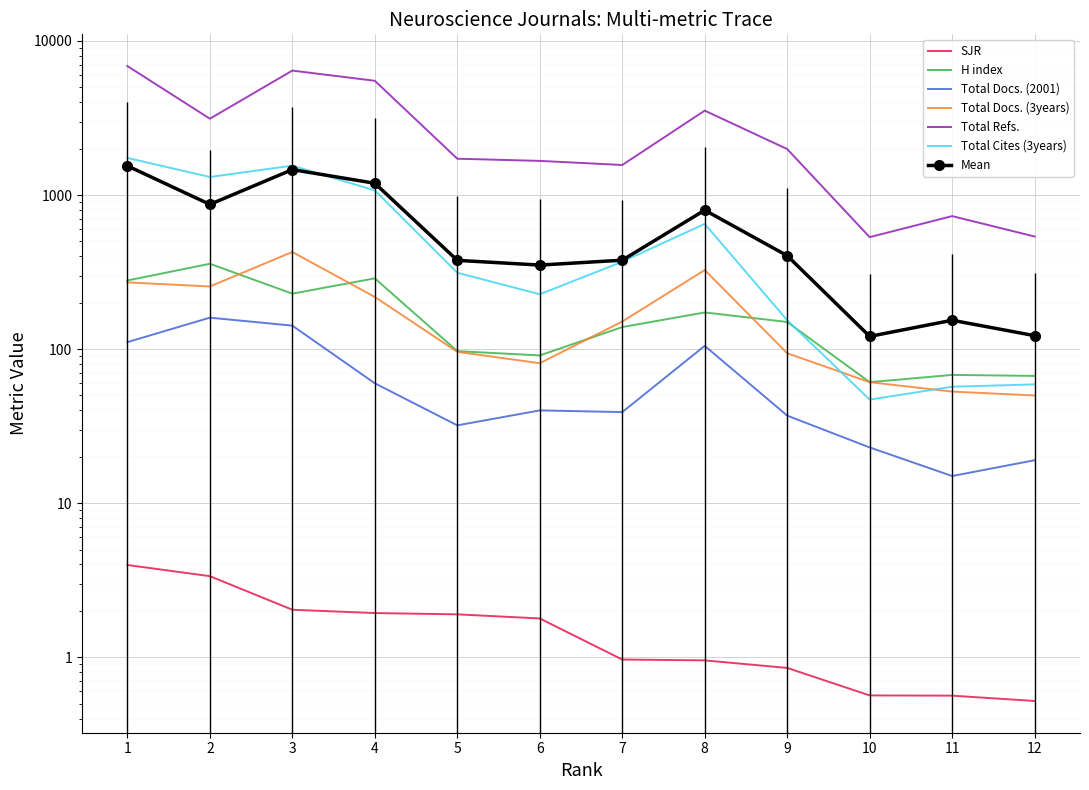

True or false: H index and Total Refs. intersect in this chart.

False